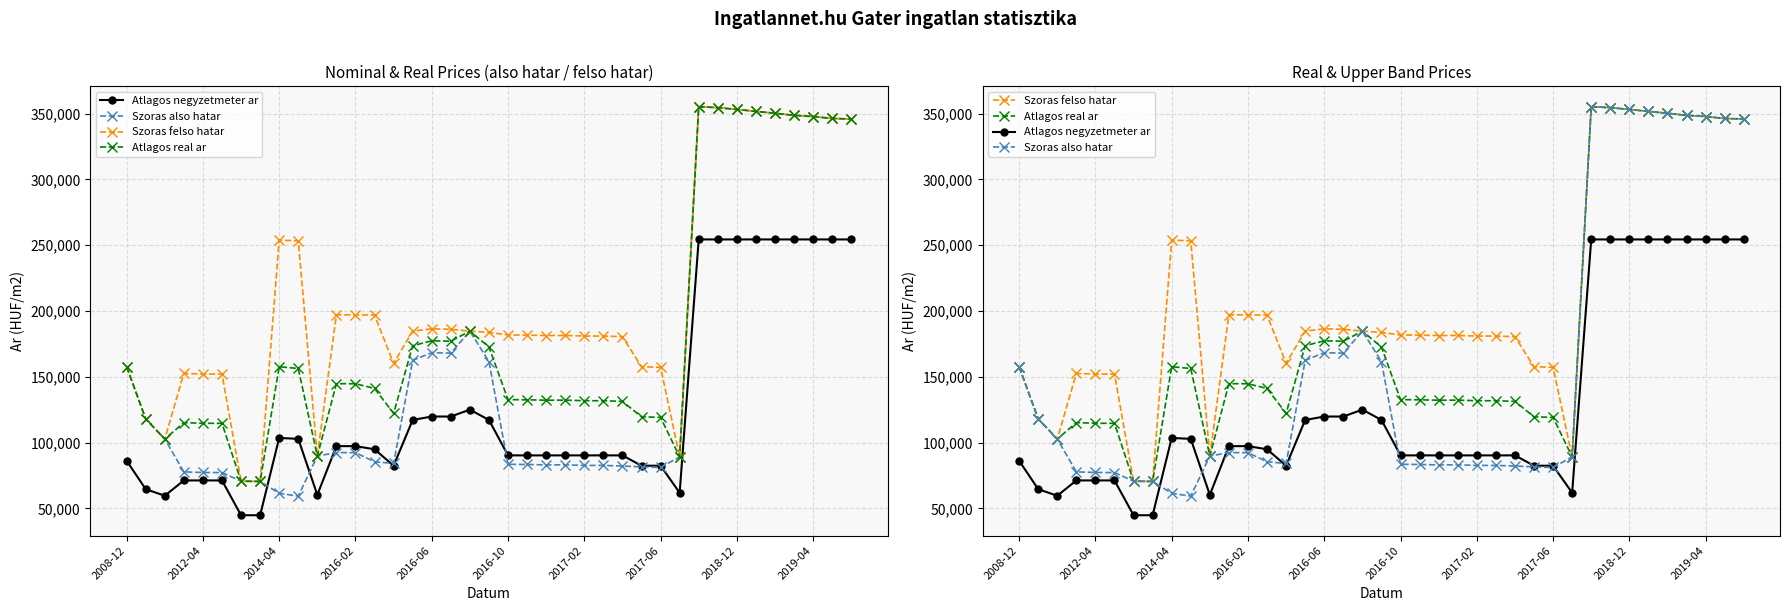

What is the sum of all Szoras felso hatar values?

8078332